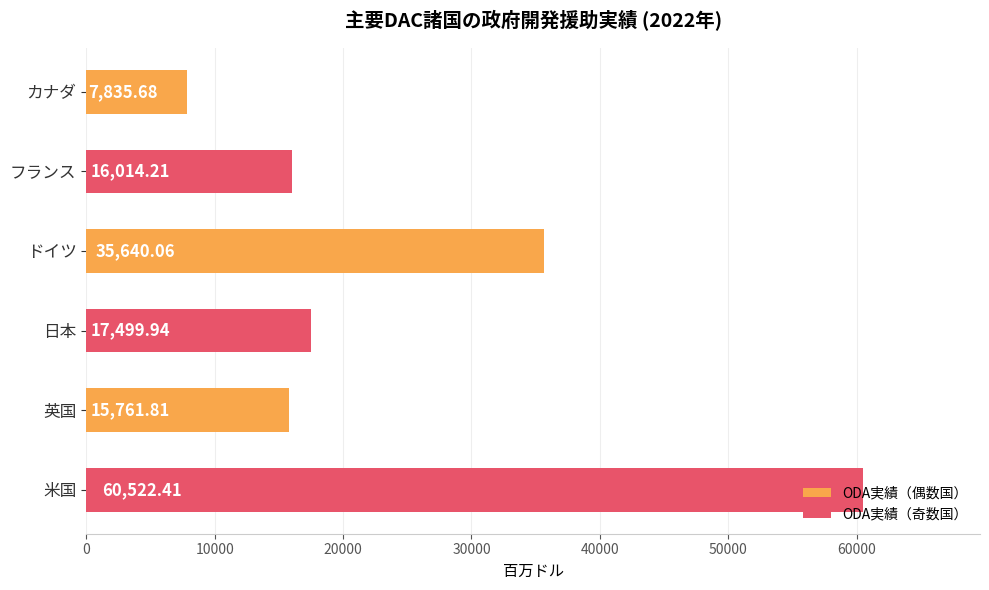

What is the change in value from フランス to 日本?

+1485.7